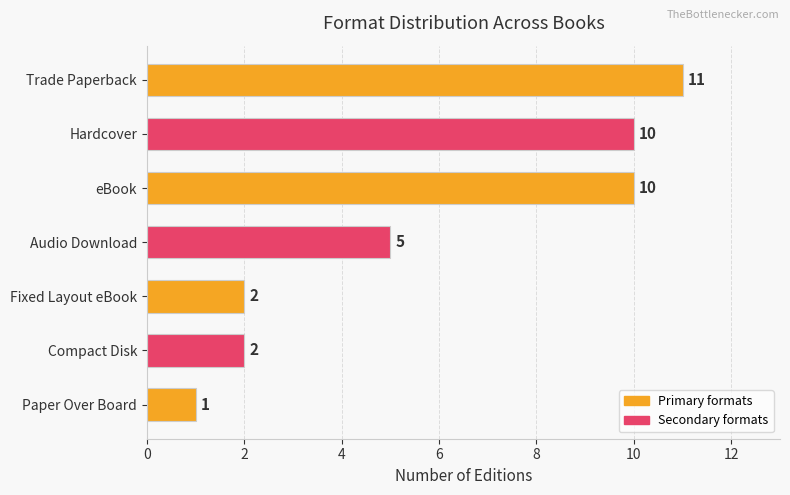

What is the average value?

6